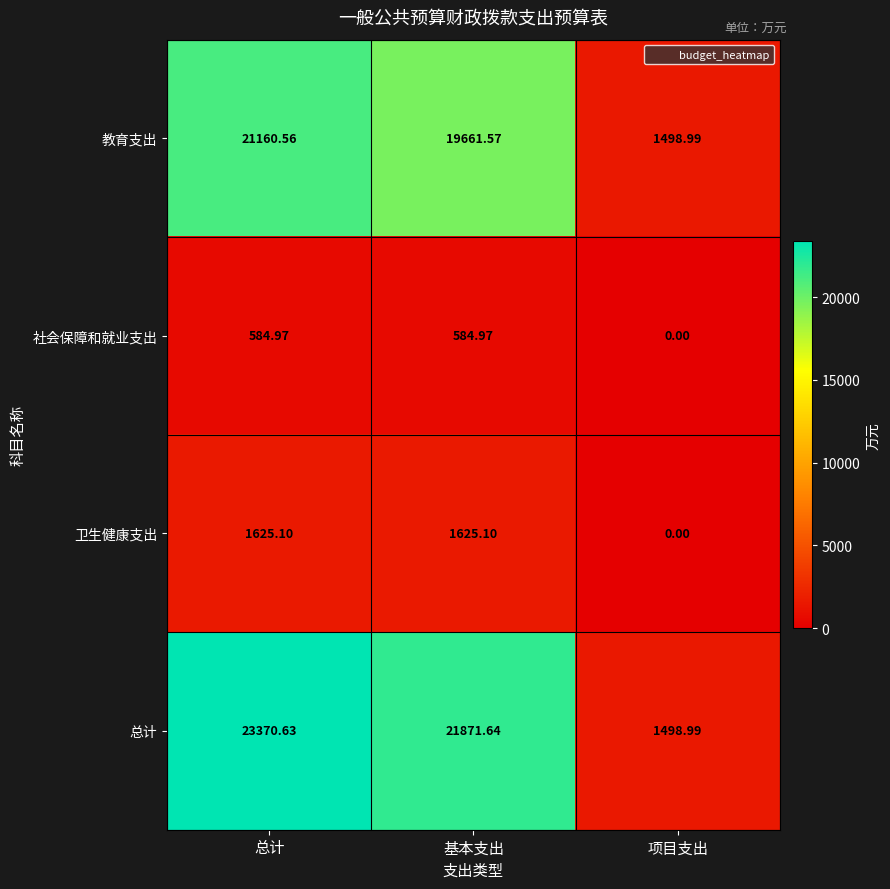

At which label is 卫生健康支出 closest to 812?

项目支出